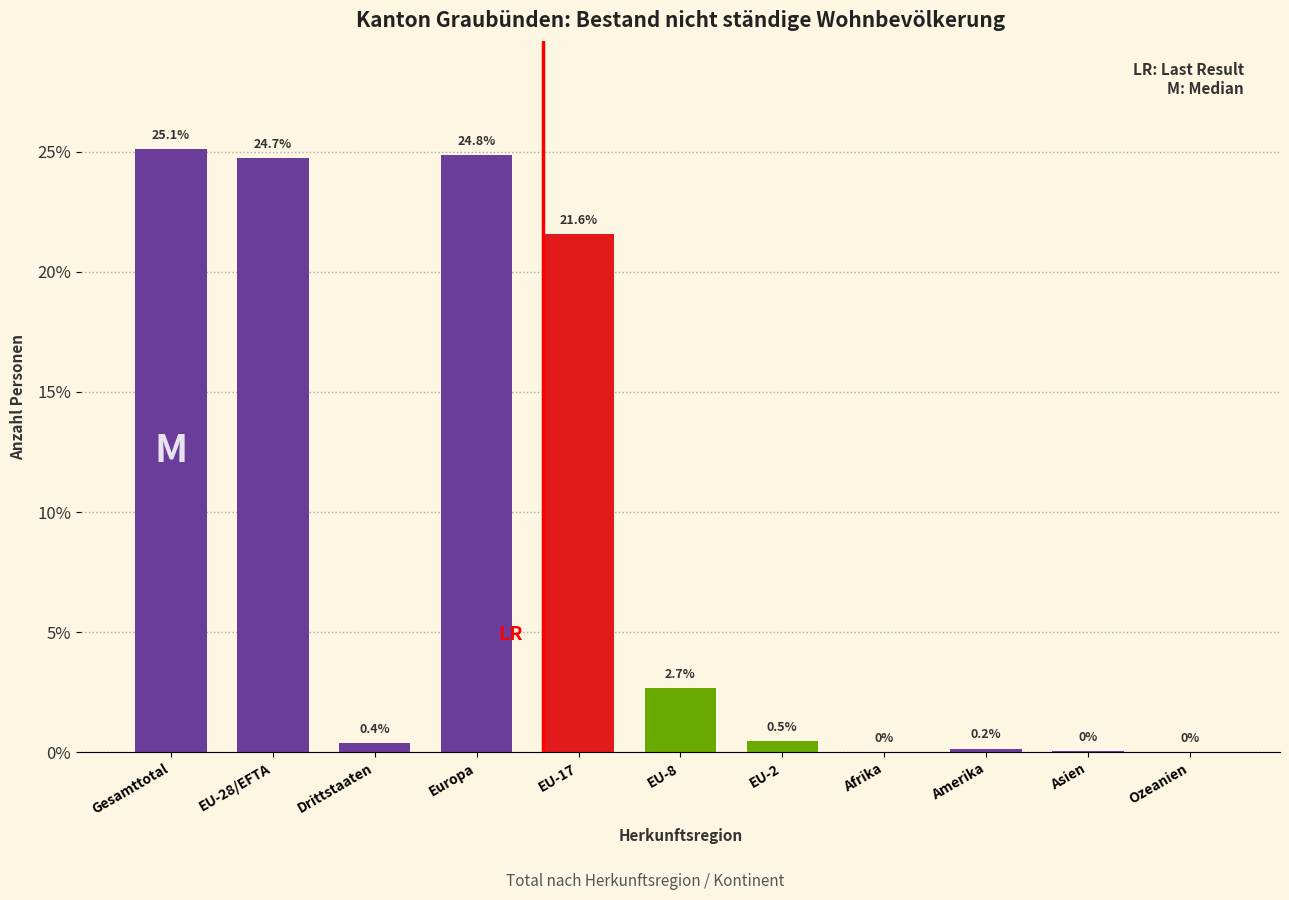

Read the value at EU-28/EFTA.

24.7